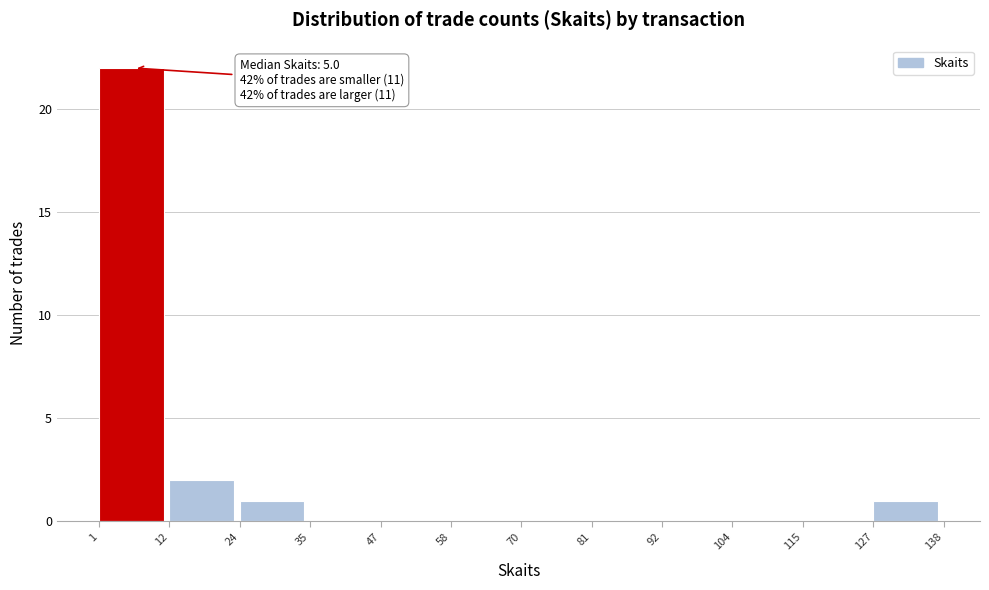

Which range on the x-axis has the tallest bar?

1 to 12